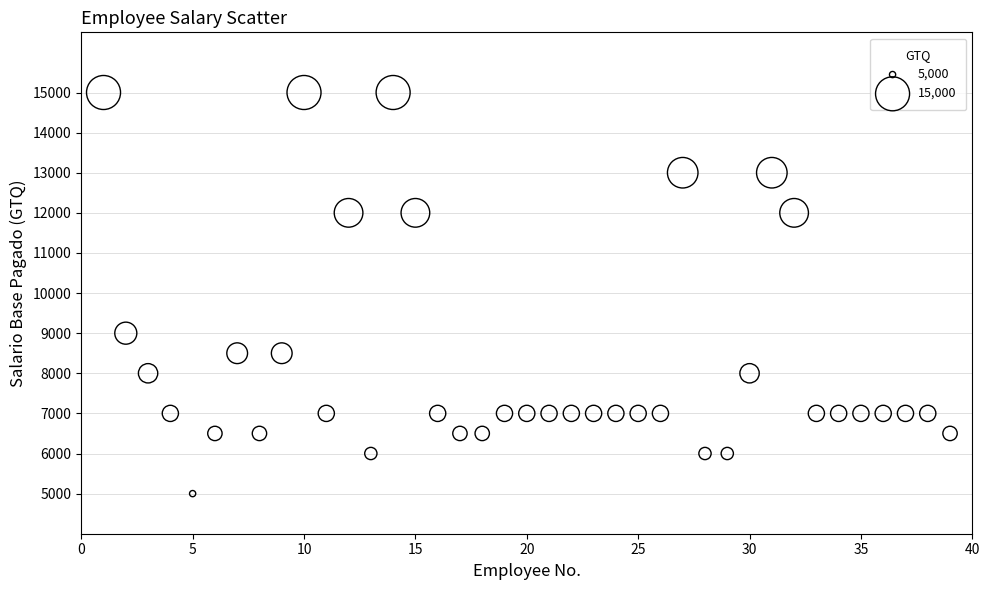

What is the range of Y values (max minus min)?

10000